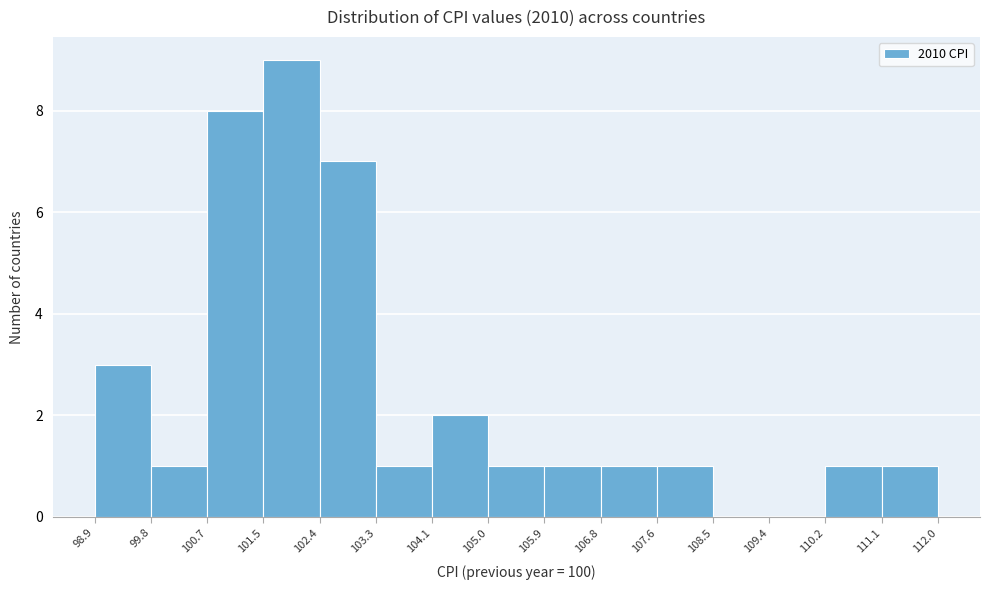

How tall is the bar that spans 105.9 to 106.8 on the x-axis? The values are not printed on the chart, so give them approximately, as read against the axis.

1